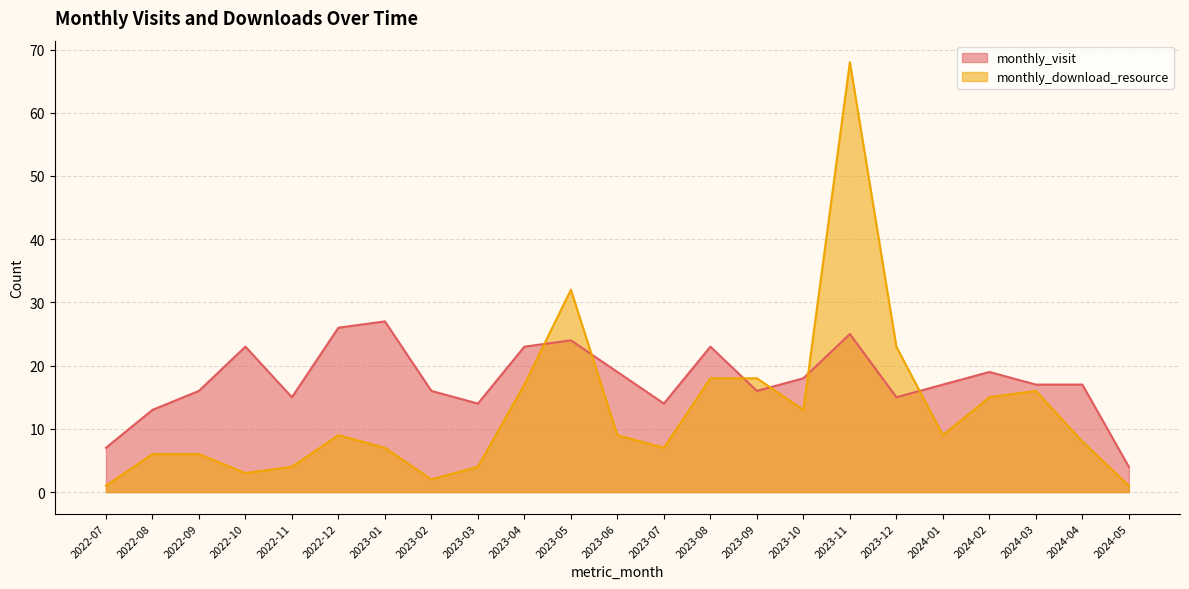

What is the difference between the maximum and minimum values in the monthly_visit series?

23